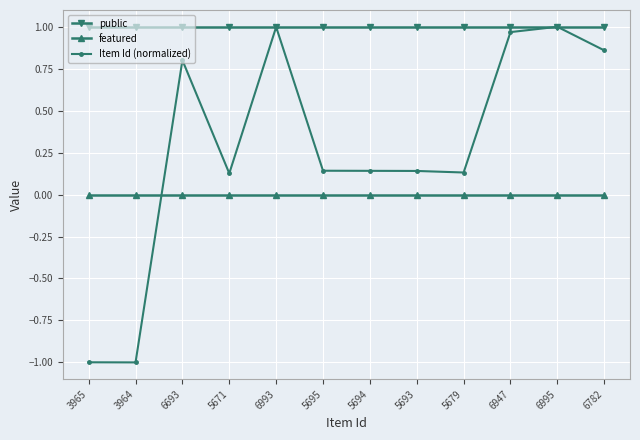

What is the smallest value displayed?

-1.0